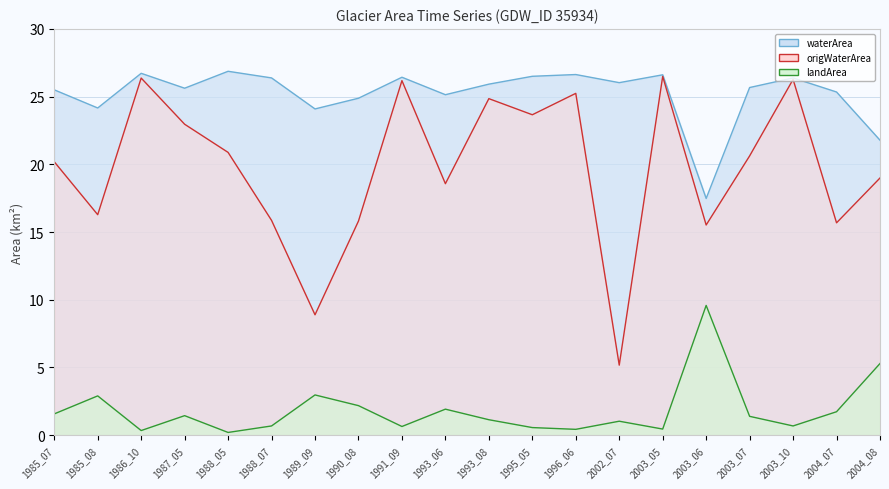

What is the difference between the landArea values at 2003_10 and 1985_07?

0.9